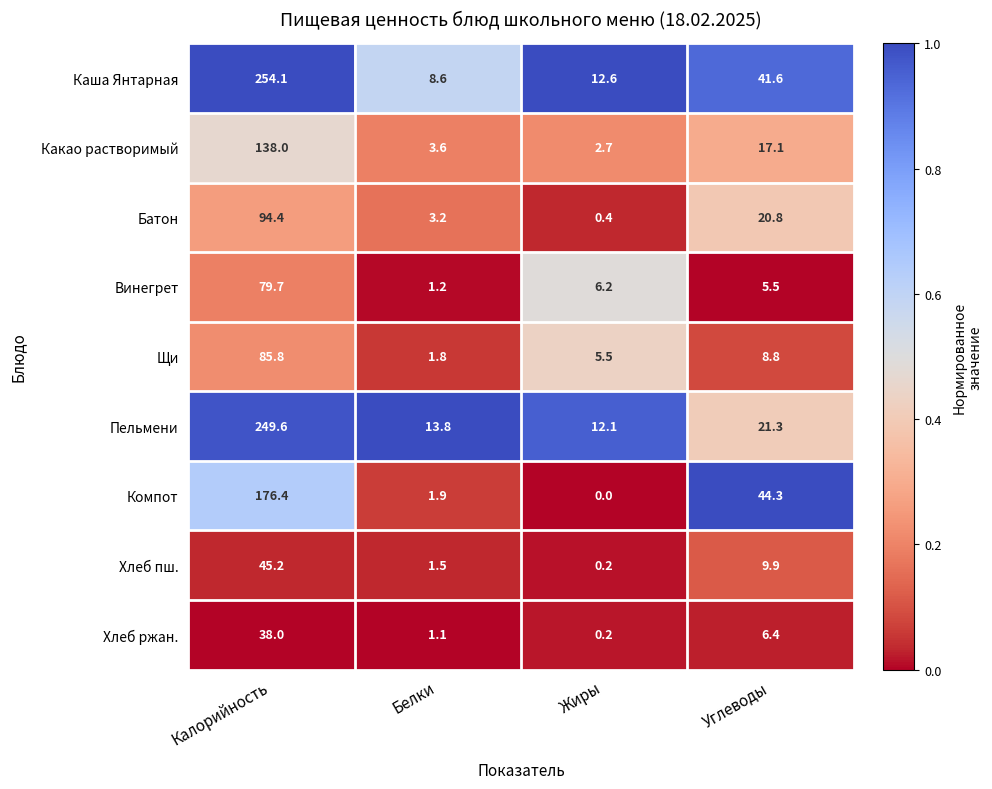

Which series has the widest spread of values?

Каша Янтарная